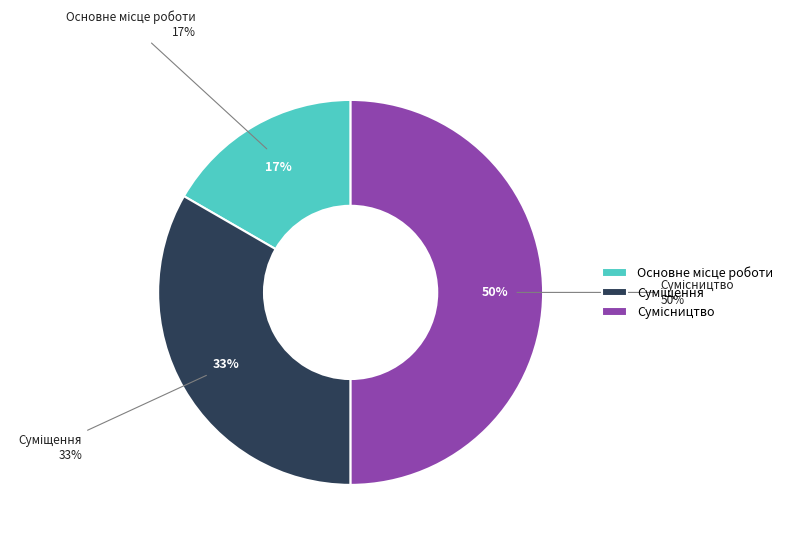

The Сумісництво slice represents 50% of the pie. True or false?

True